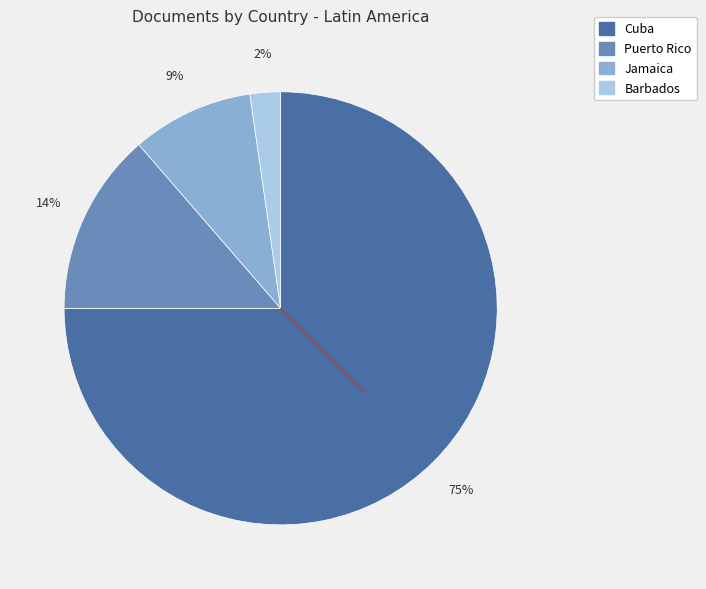

Is it true that Cuba is 75% of the pie?

True